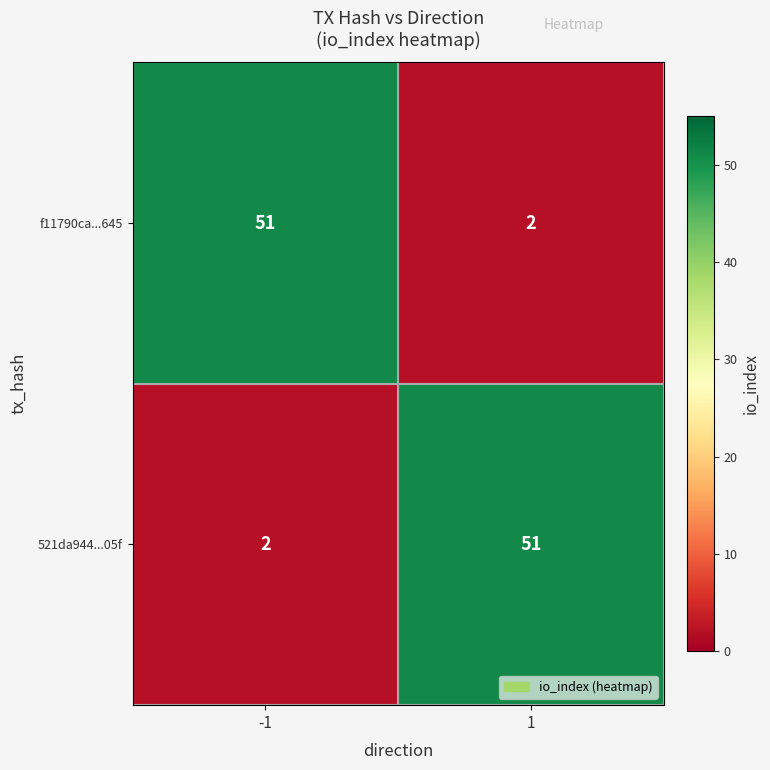

What is the total value across all series at -1?

53